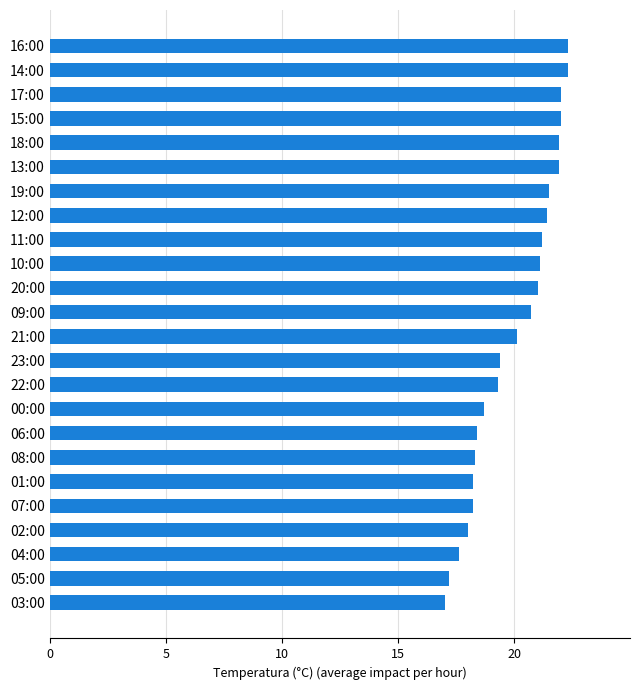

Reading top to bottom, extract all data points from this chart.

22.3	22.3	22.0	22.0	21.9	21.9	21.5	21.4	21.2	21.1	21.0	20.7	20.1	19.4	19.3	18.7	18.4	18.3	18.2	18.2	18.0	17.6	17.2	17.0